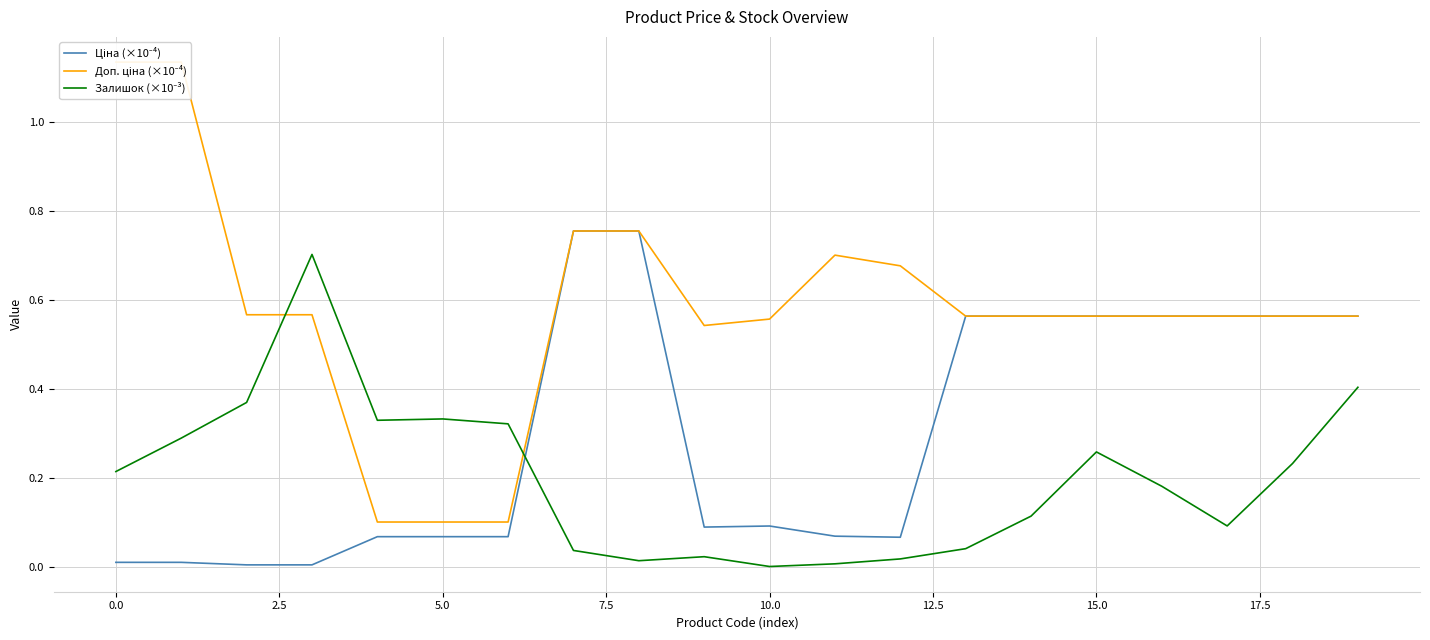

Does the chart display data point markers on the line(s)?

No